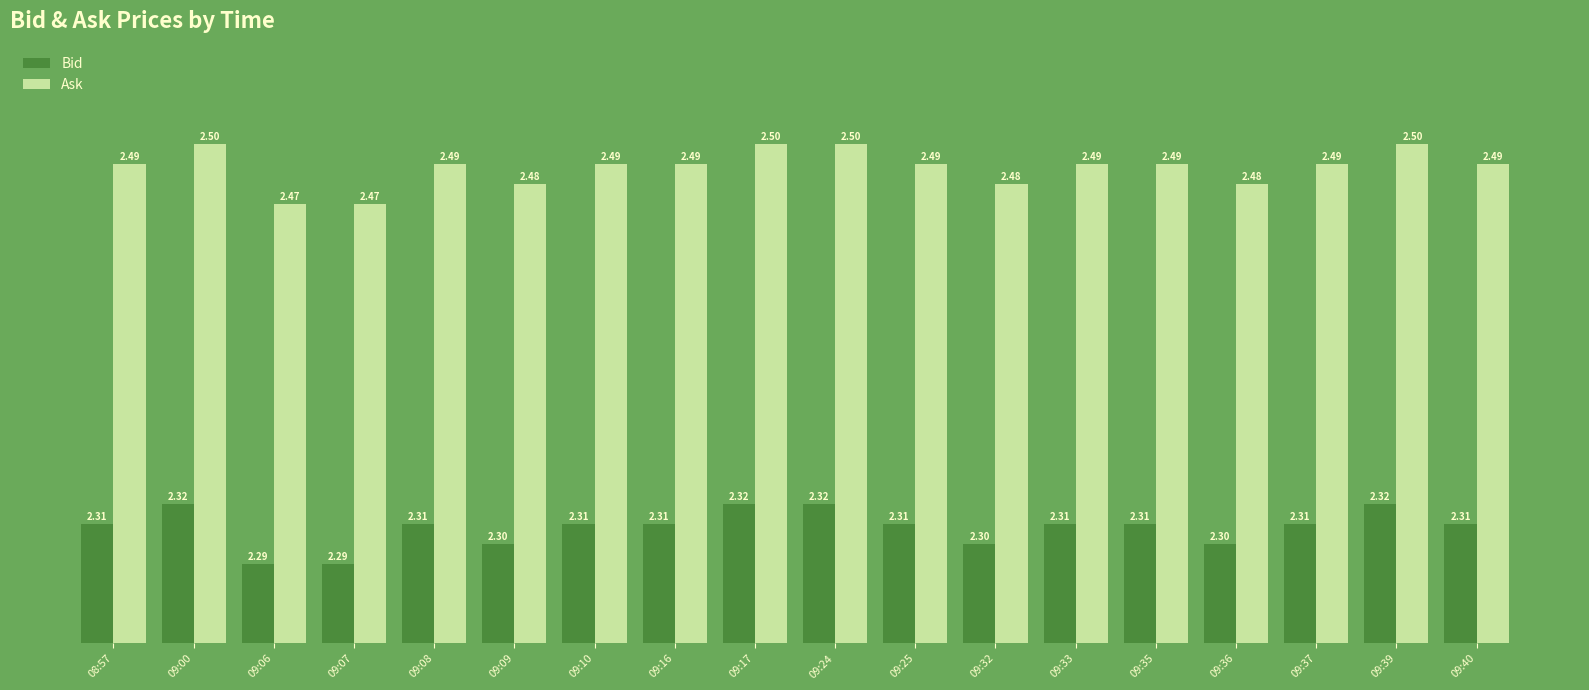

What is the average value of the Bid series?

2.3